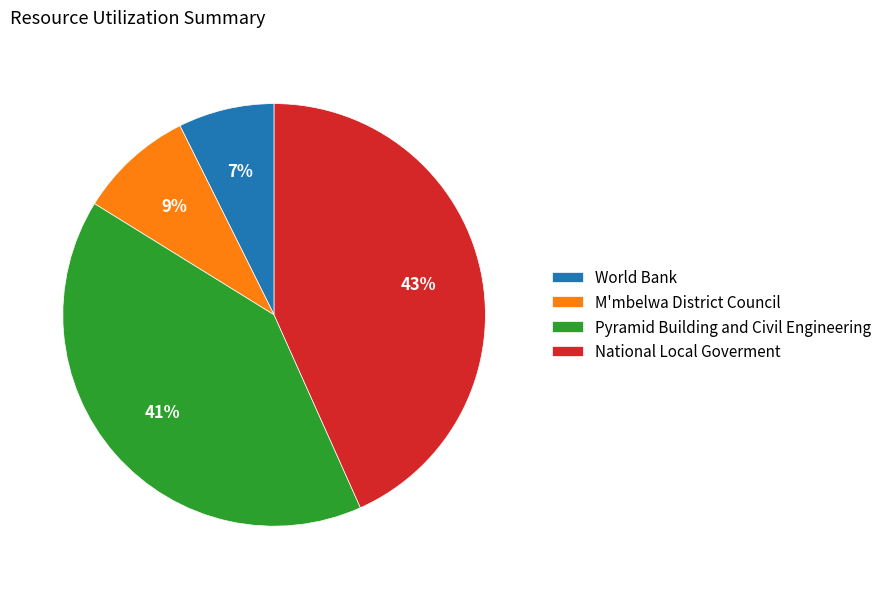

Is the sum of Pyramid Building and Civil Engineering and National Local Goverment greater than half?

Yes